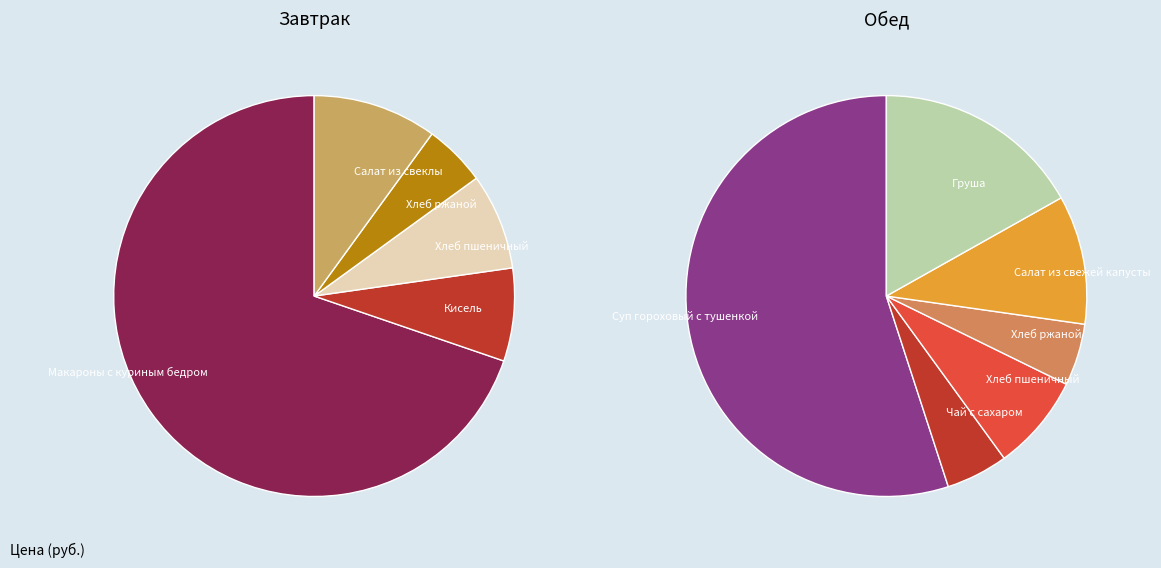

To the nearest percent, what percentage of the pie is Груша?

17%